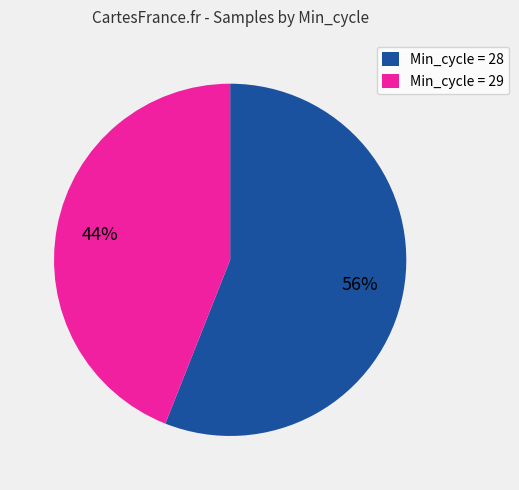

Which category has the smallest portion of the pie?

Min_cycle = 29